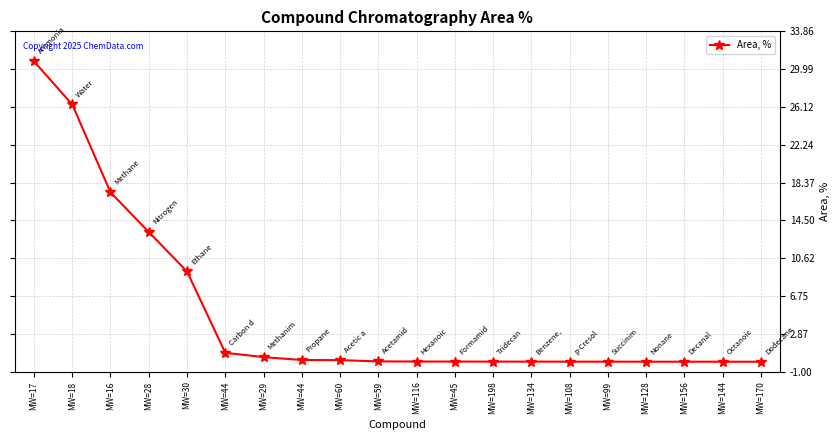

Which has a higher value, MW=99 or MW=134?

MW=134